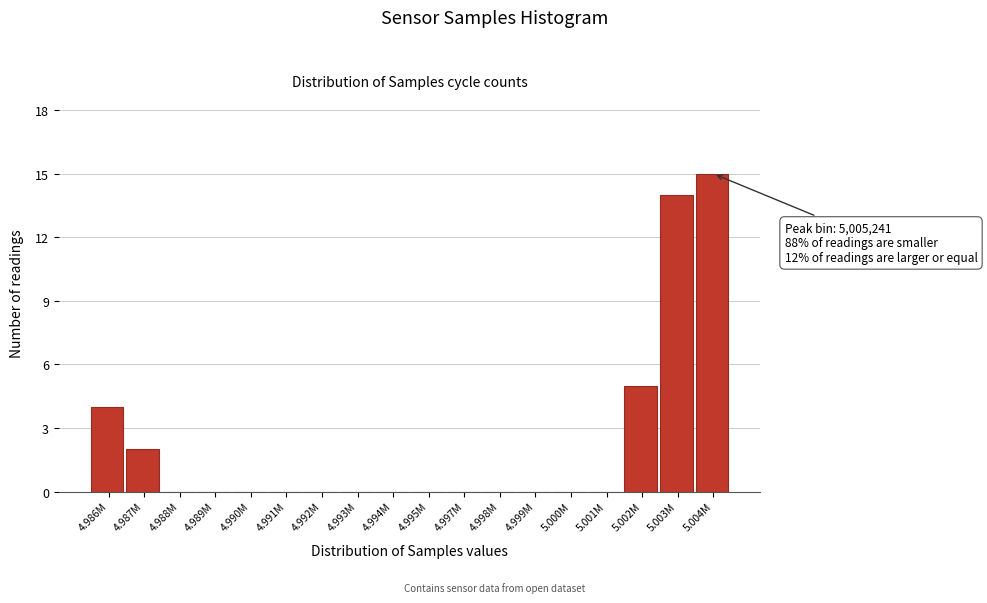

Reading left to right, transcribe all the data shown in this chart.

4.986M=4	4.987M=2	4.988M=0	4.989M=0	4.990M=0	4.991M=0	4.992M=0	4.993M=0	4.994M=0	4.995M=0	4.997M=0	4.998M=0	4.999M=0	5.000M=0	5.001M=0	5.002M=5	5.003M=14	5.004M=15